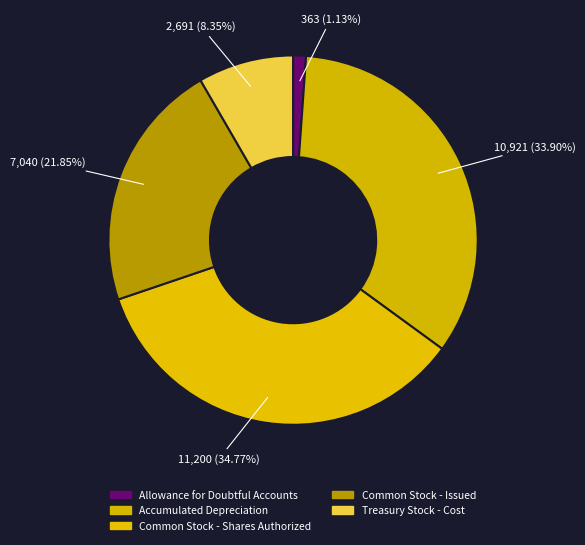

True or false: Common Stock - Issued accounts for 22% of the total.

True